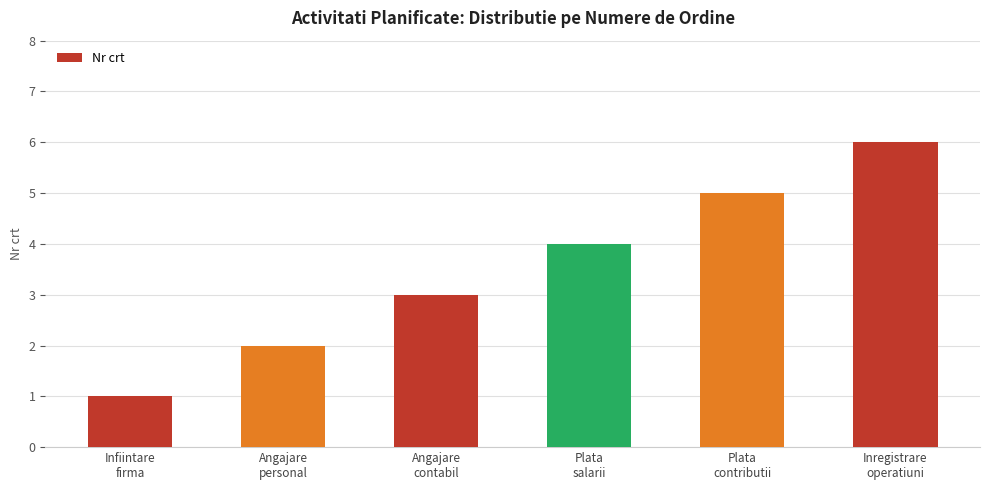

Which category has the lowest value across all series?

Infiintare
firma